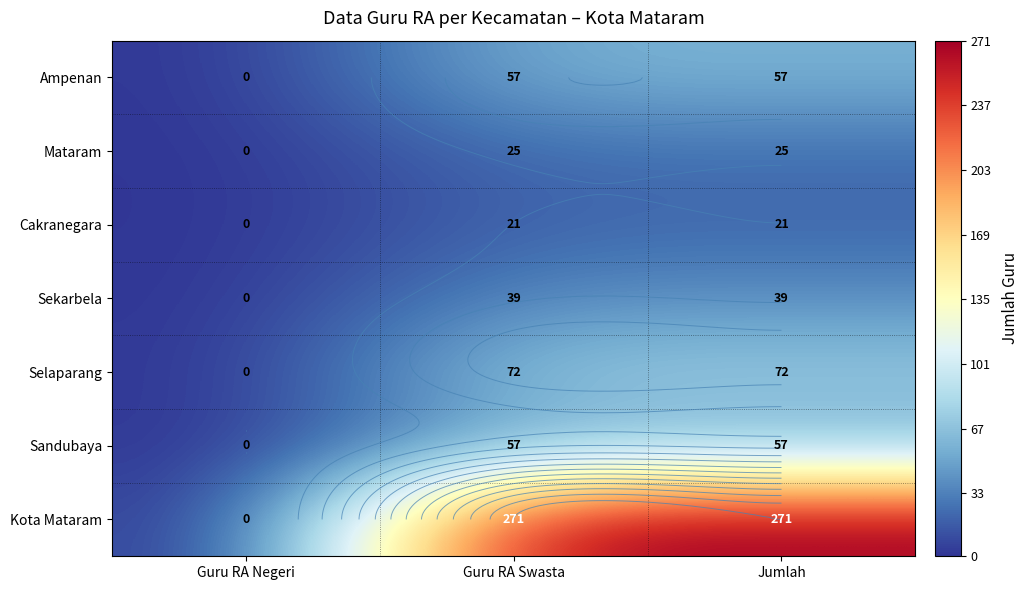

What is the average value of the Cakranegara series?

14